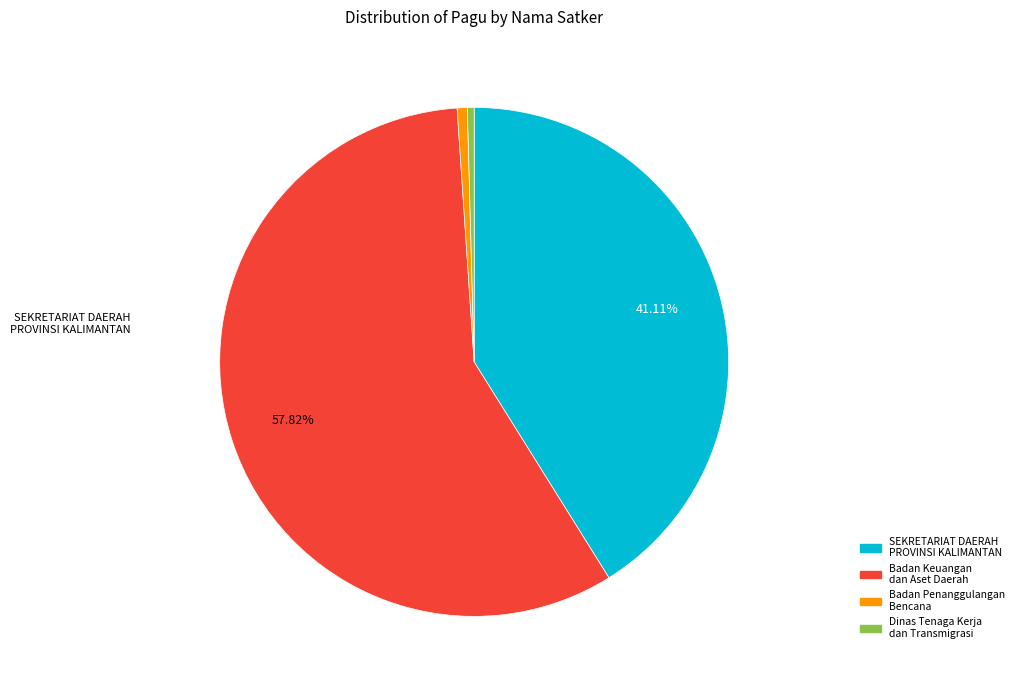

Is there a majority slice in this chart?

Yes